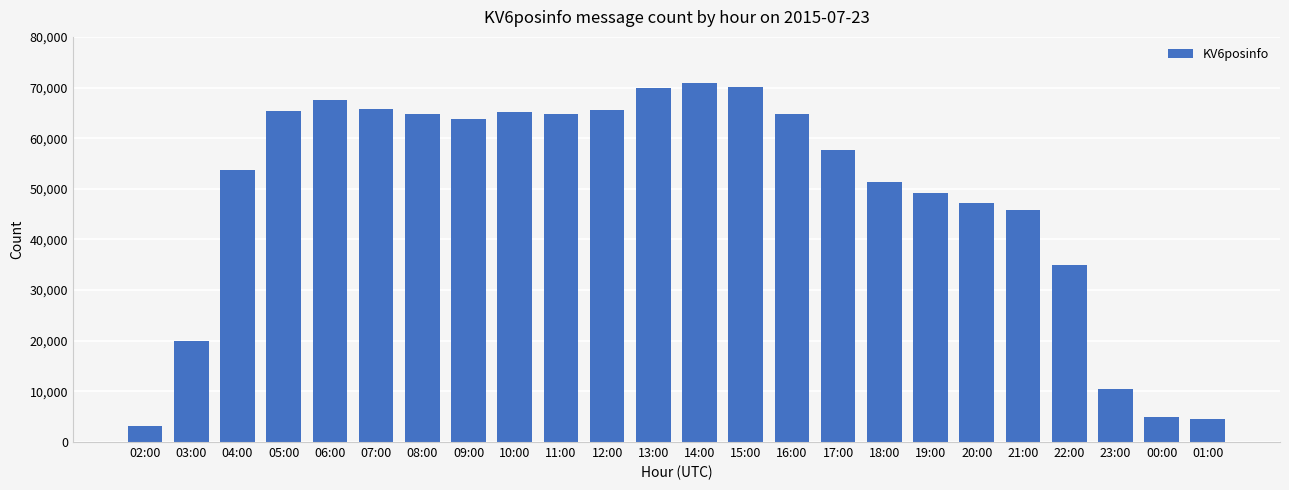

What is the sum of the values at 10:00 and 21:00?

111054